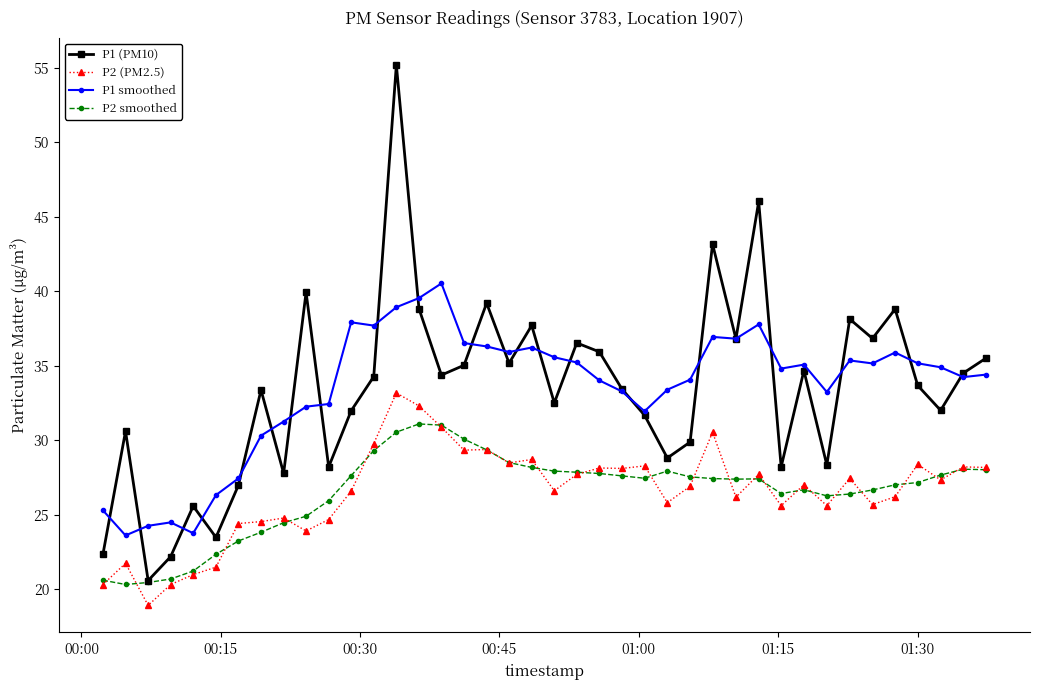

True or false: P1 smoothed has more than 1 interior local peaks.

True